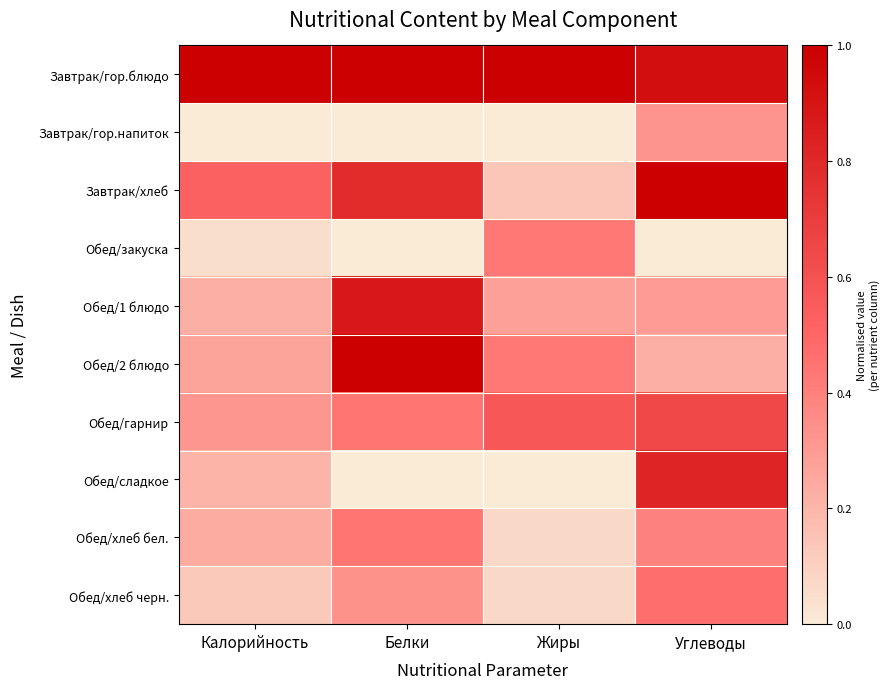

Reading right to left, list all the values displayed in this chart.

Завтрак/гор.блюдо: Углеводы=0.9	Жиры=1.0	Белки=1.0	Калорийность=1.0
Завтрак/гор.напиток: Углеводы=0.3	Жиры=0.0	Белки=0.0	Калорийность=0.0
Завтрак/хлеб: Углеводы=1.0	Жиры=0.1	Белки=0.8	Калорийность=0.5
Обед/закуска: Углеводы=0.0	Жиры=0.4	Белки=0.0	Калорийность=0.0
Обед/1 блюдо: Углеводы=0.3	Жиры=0.3	Белки=0.9	Калорийность=0.2
Обед/2 блюдо: Углеводы=0.2	Жиры=0.4	Белки=1.0	Калорийность=0.3
Обед/гарнир: Углеводы=0.6	Жиры=0.6	Белки=0.4	Калорийность=0.3
Обед/сладкое: Углеводы=0.8	Жиры=0.0	Белки=0.0	Калорийность=0.2
Обед/хлеб бел.: Углеводы=0.4	Жиры=0.1	Белки=0.4	Калорийность=0.2
Обед/хлеб черн.: Углеводы=0.5	Жиры=0.1	Белки=0.3	Калорийность=0.1